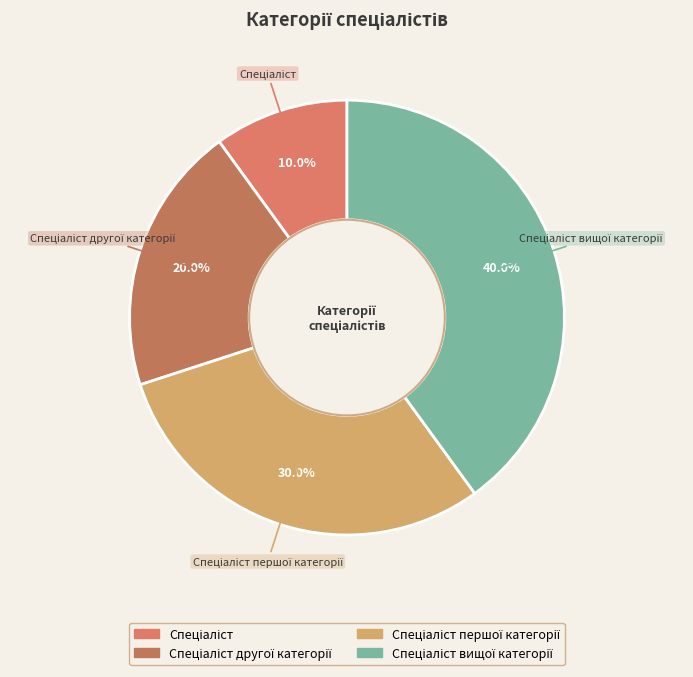

Is there any slice that represents more than half of the pie?

No